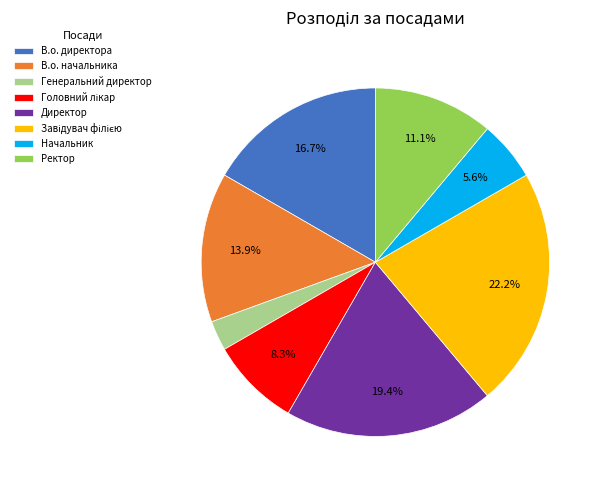

What is the ratio of the value at В.о. начальника to the value at Директор?

0.7